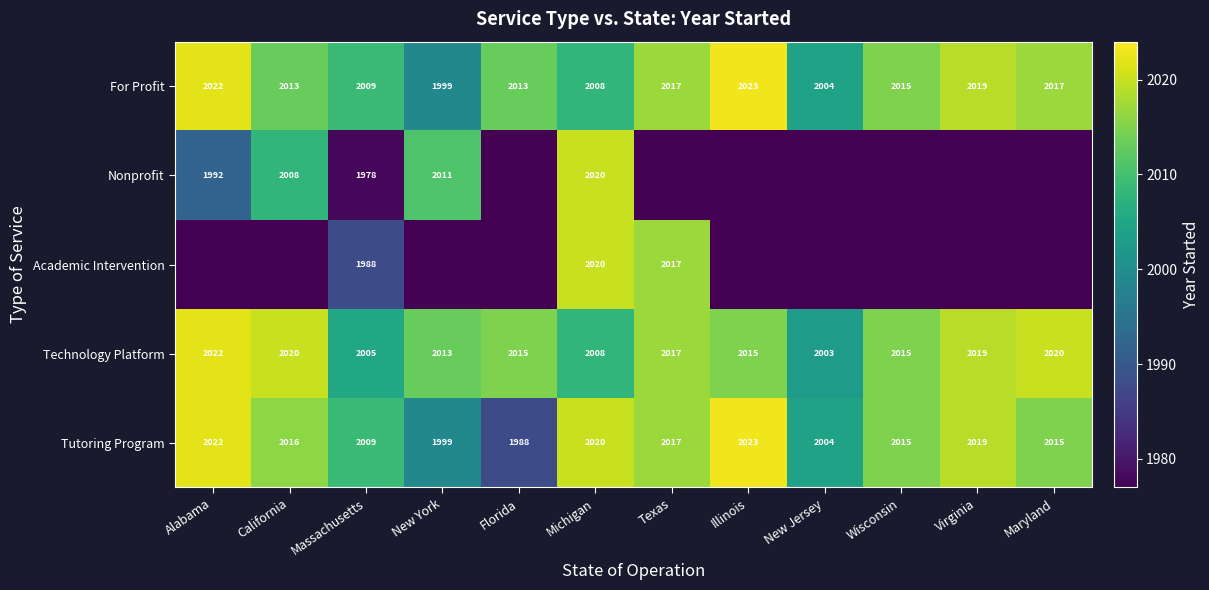

What is the difference between the maximum and minimum values in the Tutoring Program series?

35